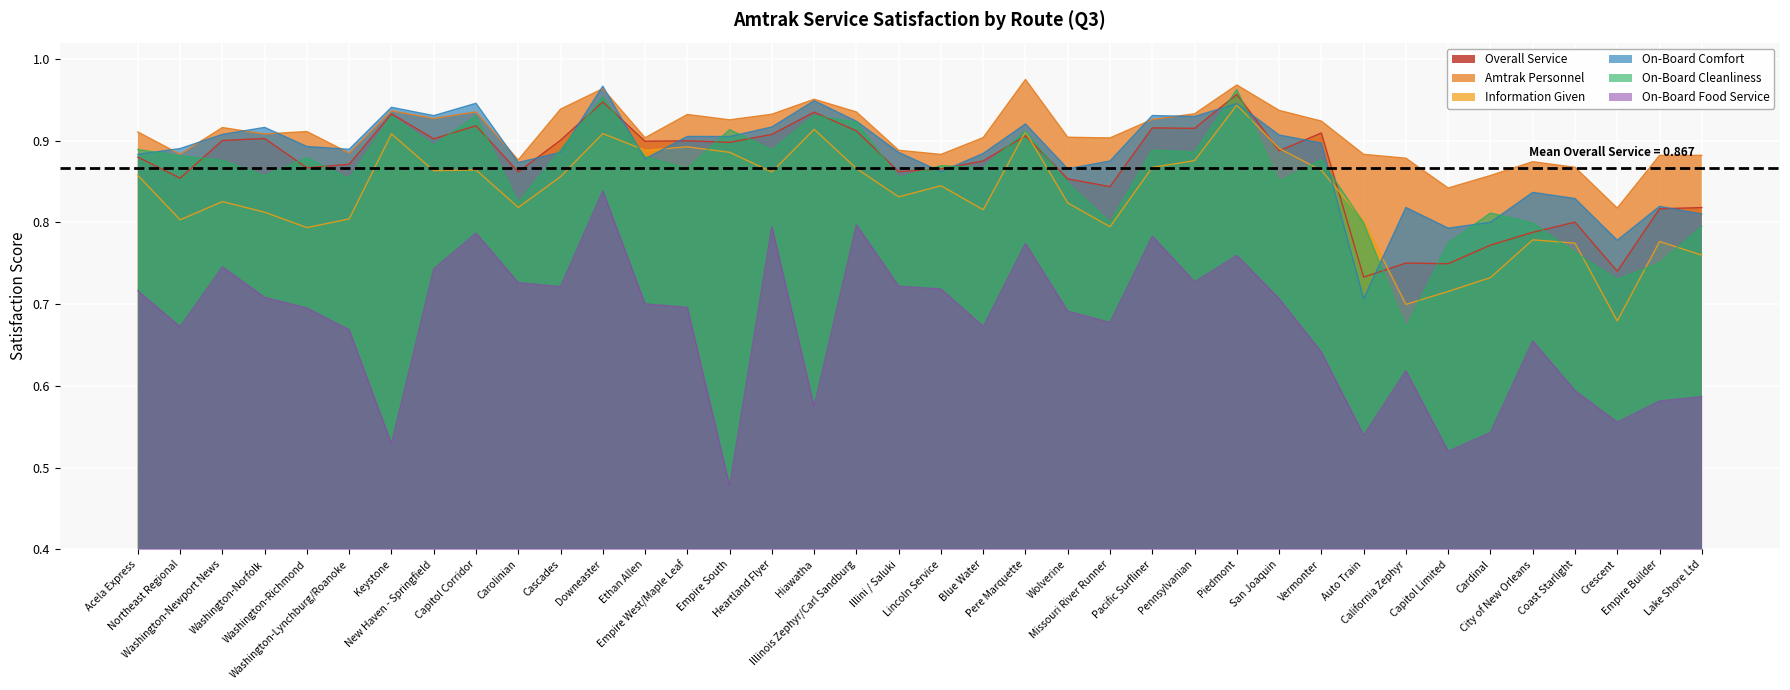

What is the minimum value for Information Given?

0.7